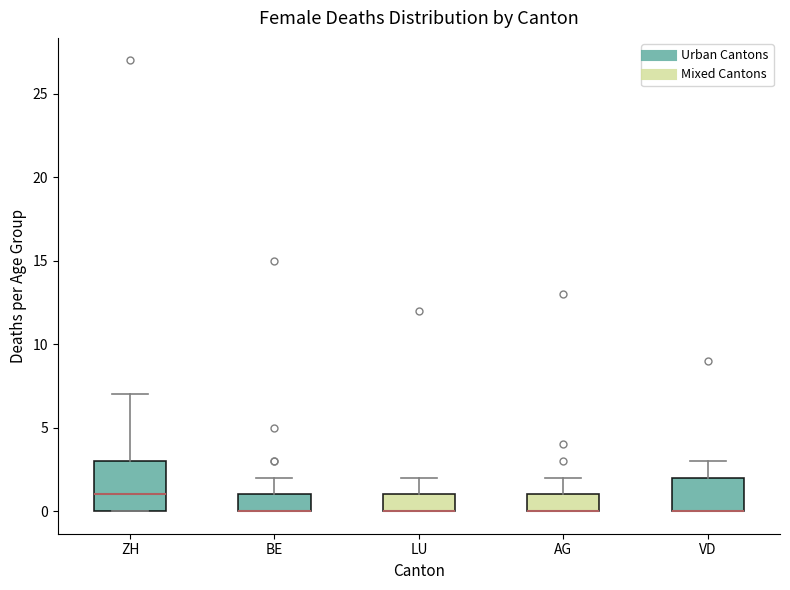

Reading left to right, transcribe this box plot: for each box, give where its median line is, the range the box spans, and where its two whiskers end, as read against the y-axis. The values are not printed on the chart, so give them approximately, as read against the axis.

ZH: median 1, box 0 to 3, whiskers 0 to 7
BE: median 0 (drawn on the box's lower edge), box 0 to 1, whiskers 0 to 2
LU: median 0 (drawn on the box's lower edge), box 0 to 1, whiskers 0 to 2
AG: median 0 (drawn on the box's lower edge), box 0 to 1, whiskers 0 to 2
VD: median 0 (drawn on the box's lower edge), box 0 to 2, whiskers 0 to 3